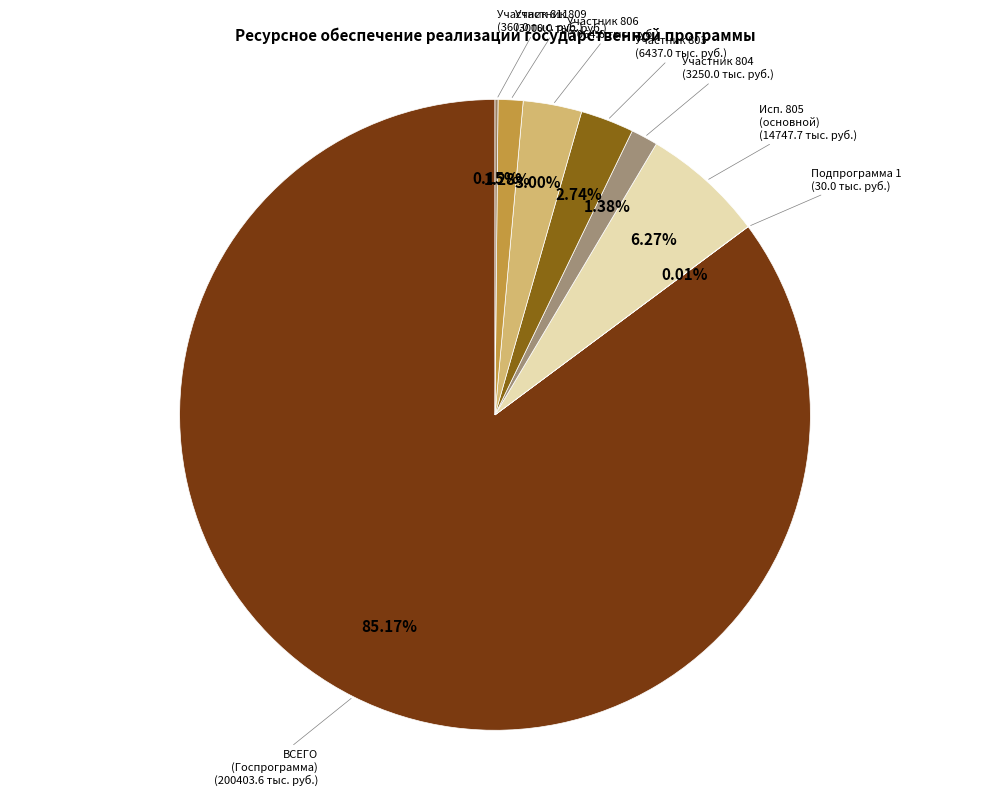

Which category has the biggest portion of the pie?

ВСЕГО (Государственная программа)